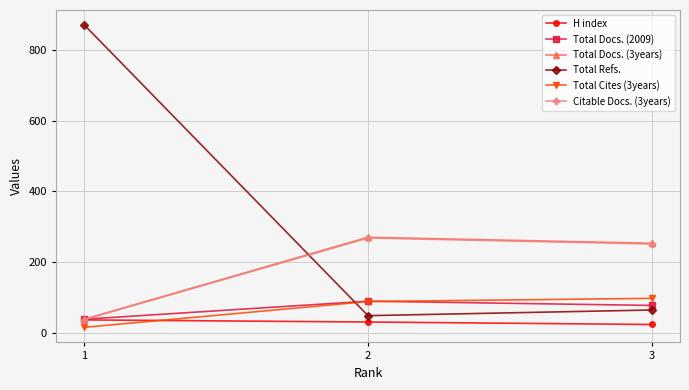

What is the value of the Total Refs. point at the 2nd from the left?

48